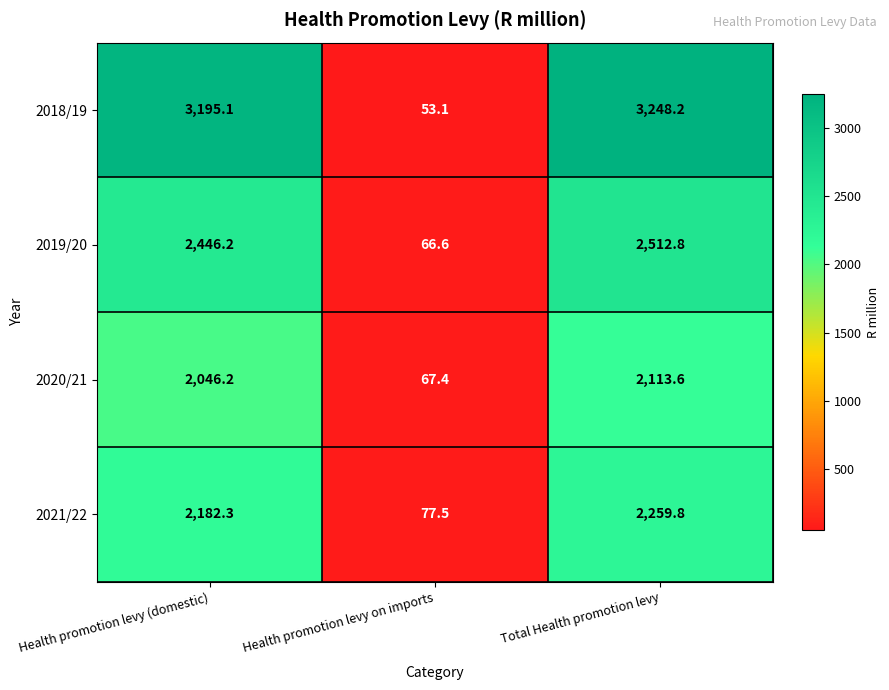

List the series in order of their peak value, lowest first.

2020/21, 2021/22, 2019/20, 2018/19